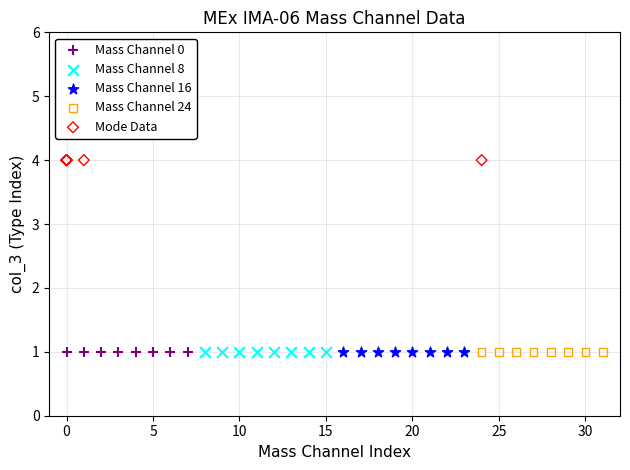

What are all the series names shown in the legend?

Mass Channel 0, Mass Channel 8, Mass Channel 16, Mass Channel 24, Mode Data